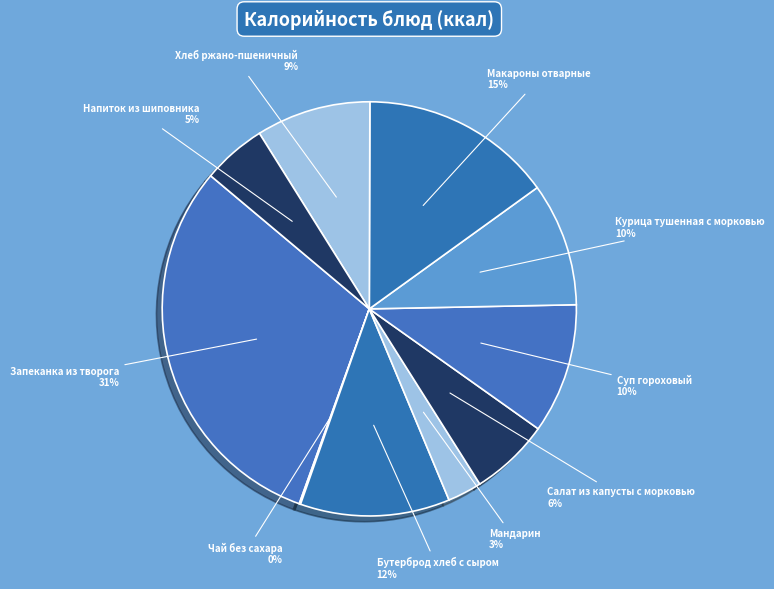

To the nearest percent, what is the combined percentage of Мандарин and Напиток из шиповника?

8%